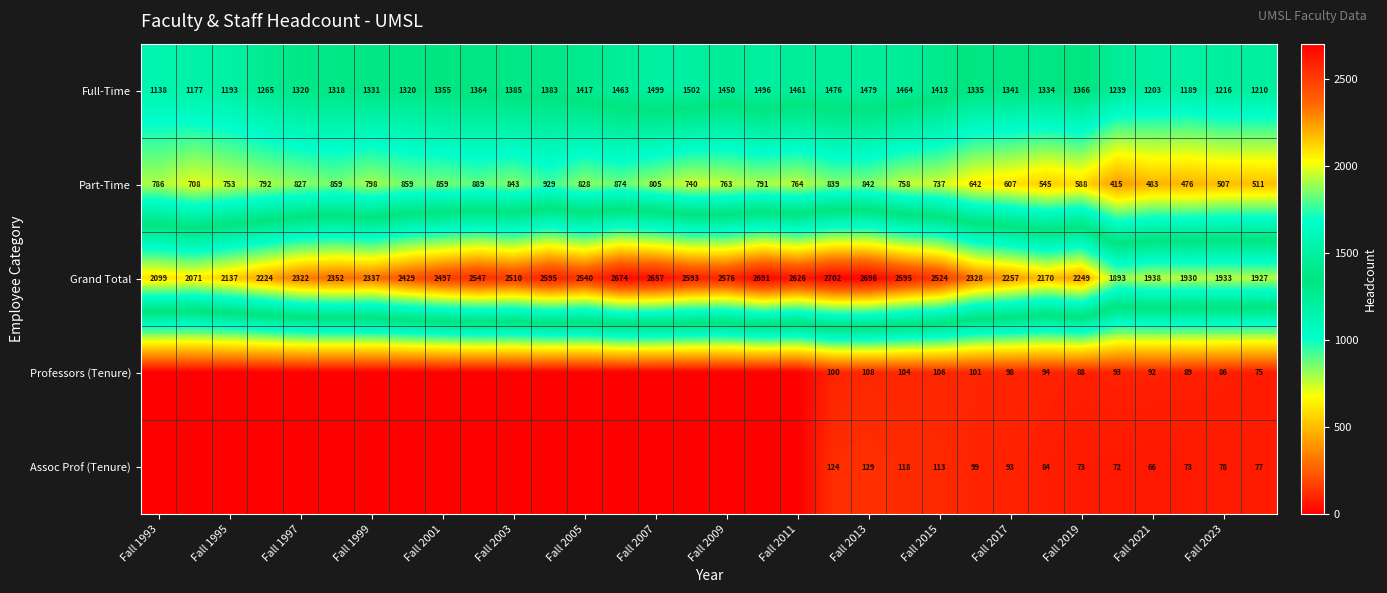

The value of Part-Time at Fall 2023 is 114. True or false?

False